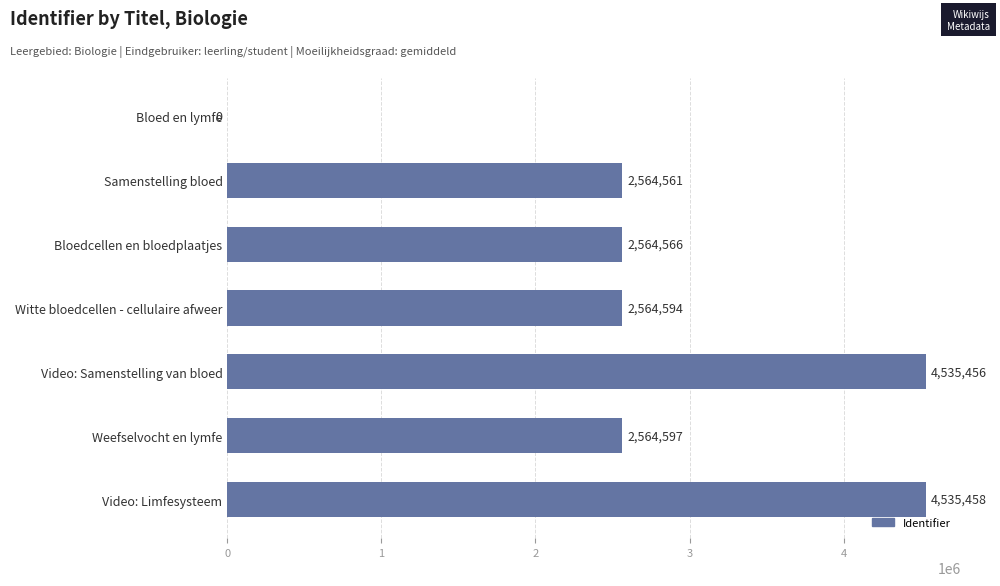

Reading bottom to top, extract all data points from this chart.

Video: Limfesysteem=4535458	Weefselvocht en lymfe=2564597	Video: Samenstelling van bloed=4535456	Witte bloedcellen - cellulaire afweer=2564594	Bloedcellen en bloedplaatjes=2564566	Samenstelling bloed=2564561	Bloed en lymfe=0